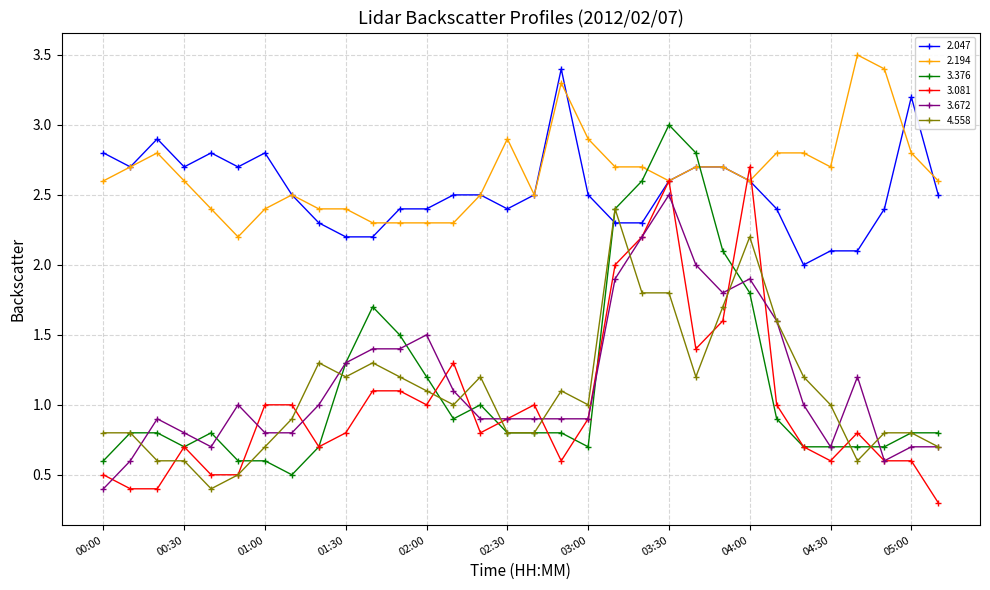

What is the highest value of the 4.558 series?

2.4